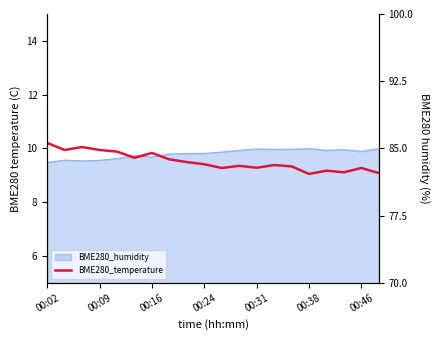

What is the difference between the values at 19 and 10?

0.2